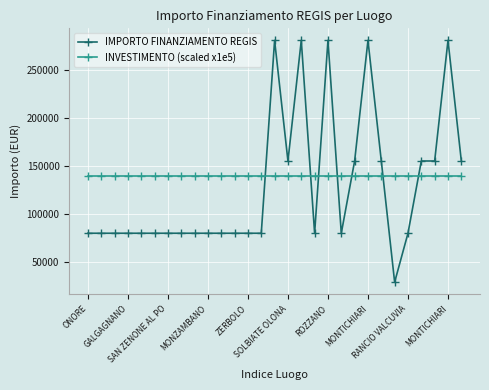

Which series has the widest spread of values?

IMPORTO FINANZIAMENTO REGIS